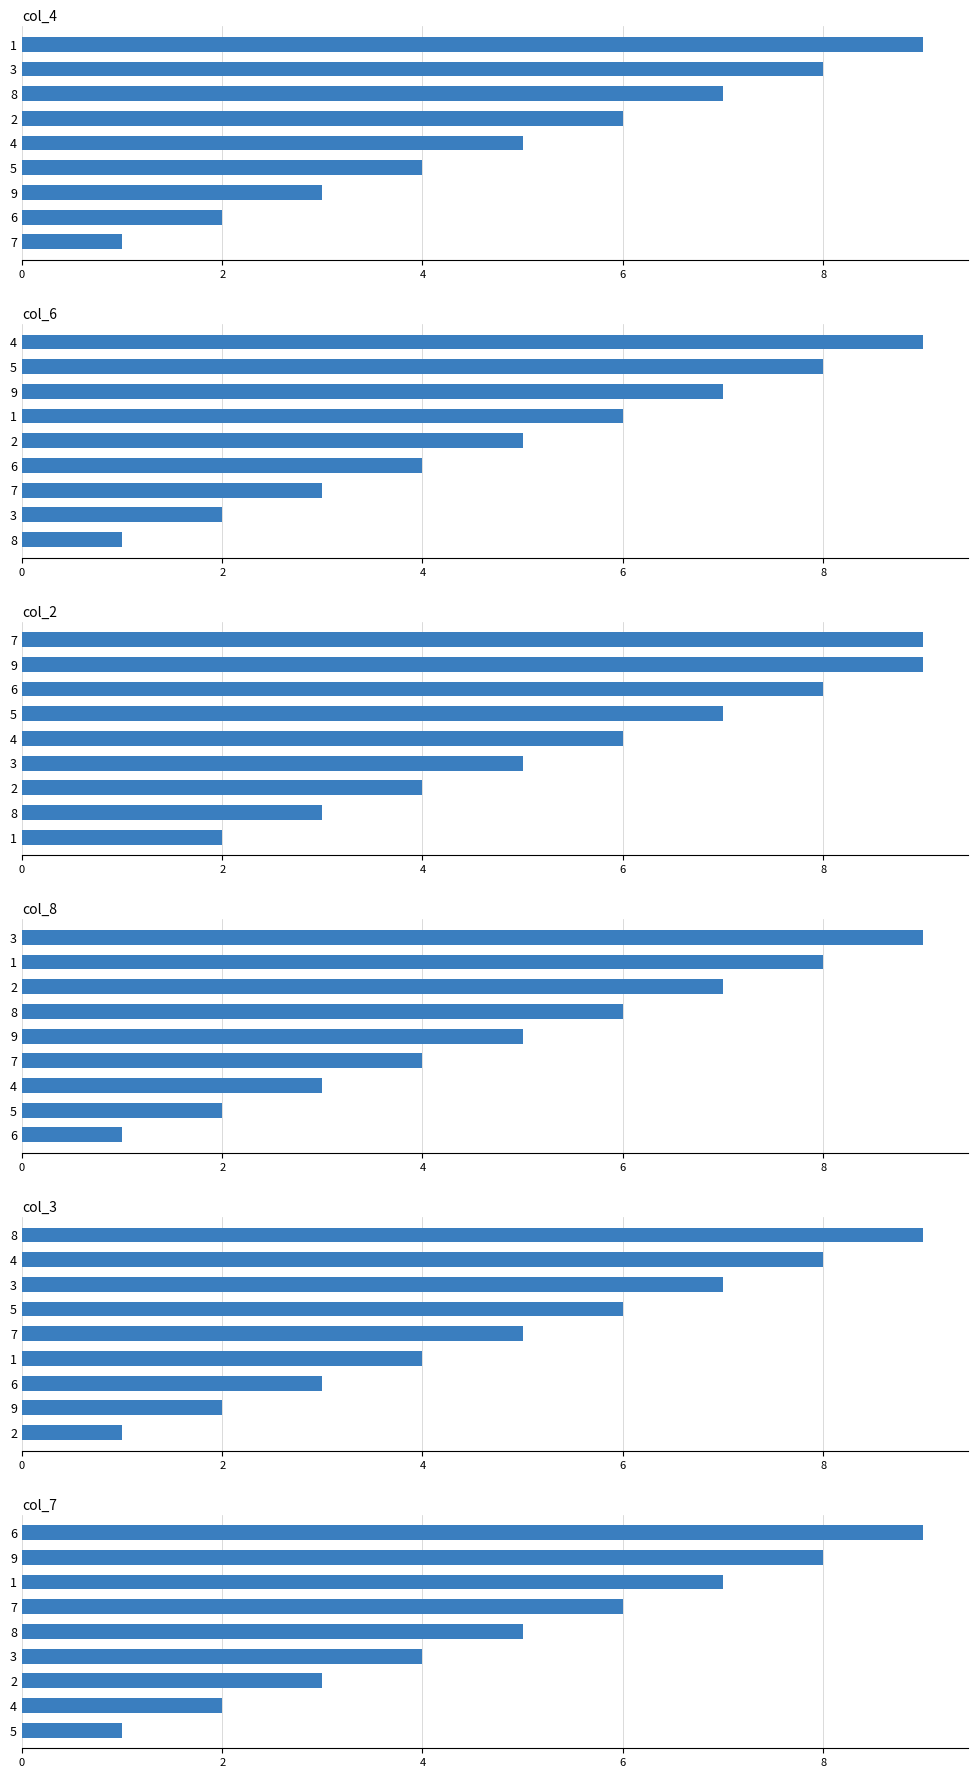

Rank the series by their maximum value, from highest to lowest.

col_4, col_6, col_2, col_8, col_3, col_7